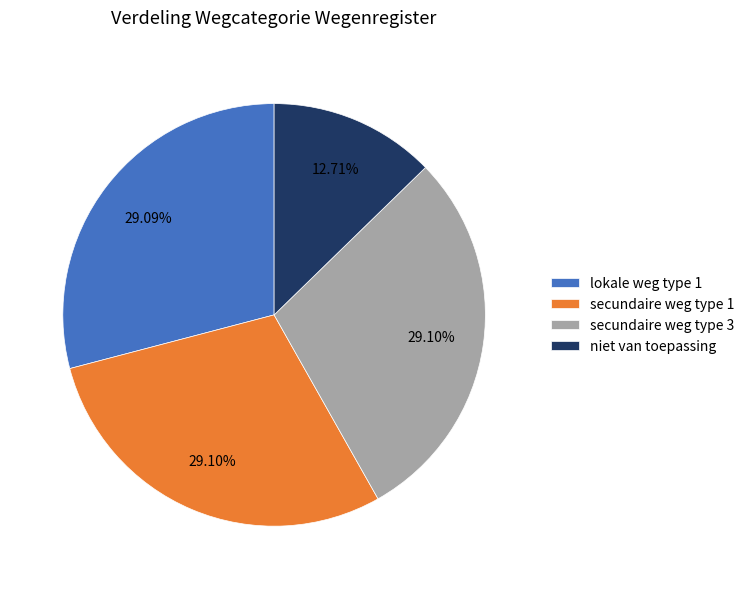

Combined, do niet van toepassing and secundaire weg type 3 account for over 50%?

No